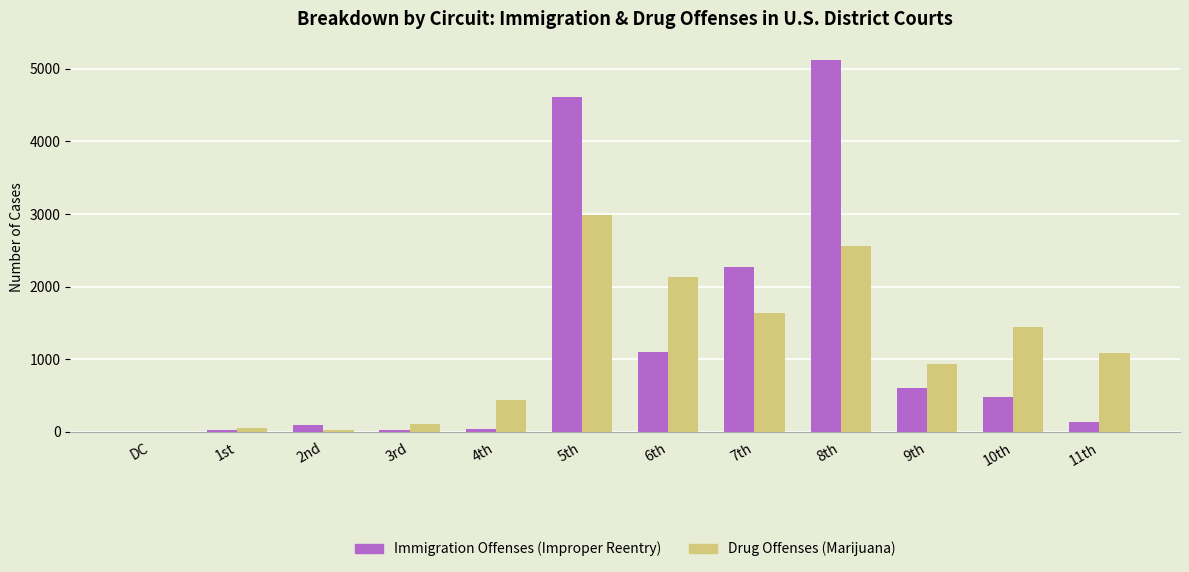

Where is Drug Offenses (Marijuana) nearest to the value 1493?

10th